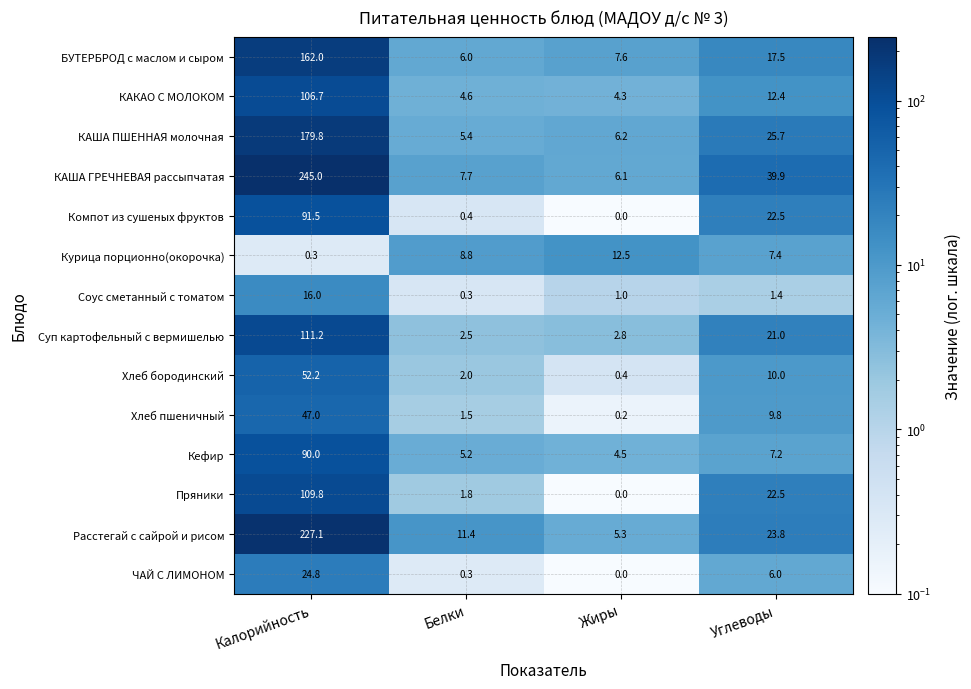

Which series has the largest total across all categories?

КАША ГРЕЧНЕВАЯ рассыпчатая